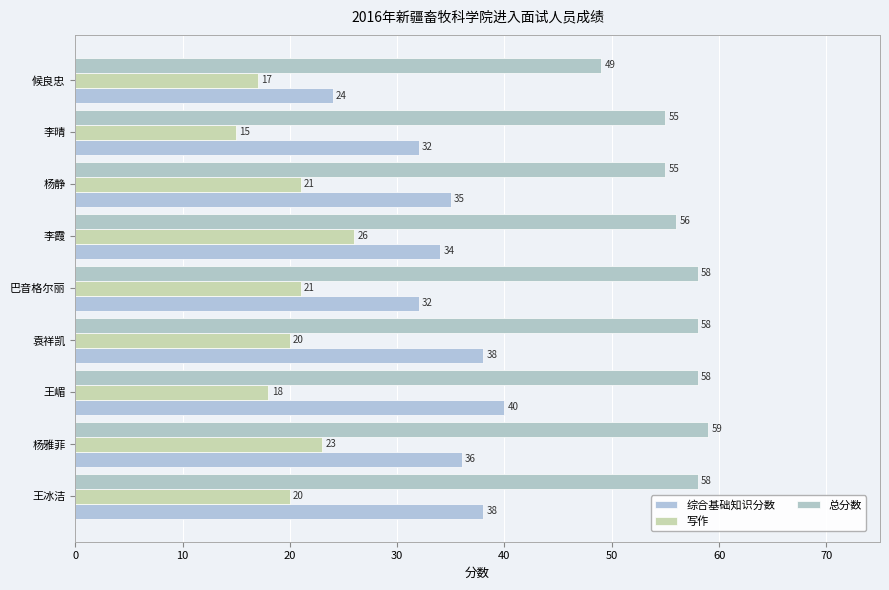

What is the lowest value of the 总分数 series?

49